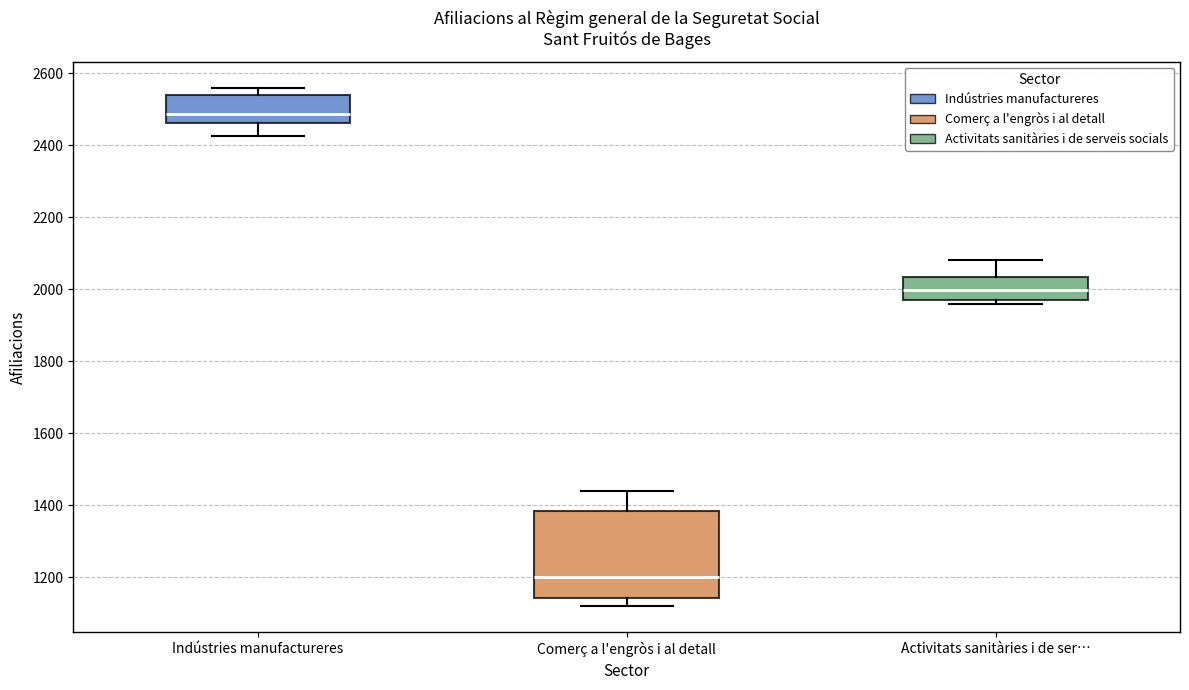

Which box is the tallest, from its lower edge to its upper edge?

Comerç a l'engròs i al detall